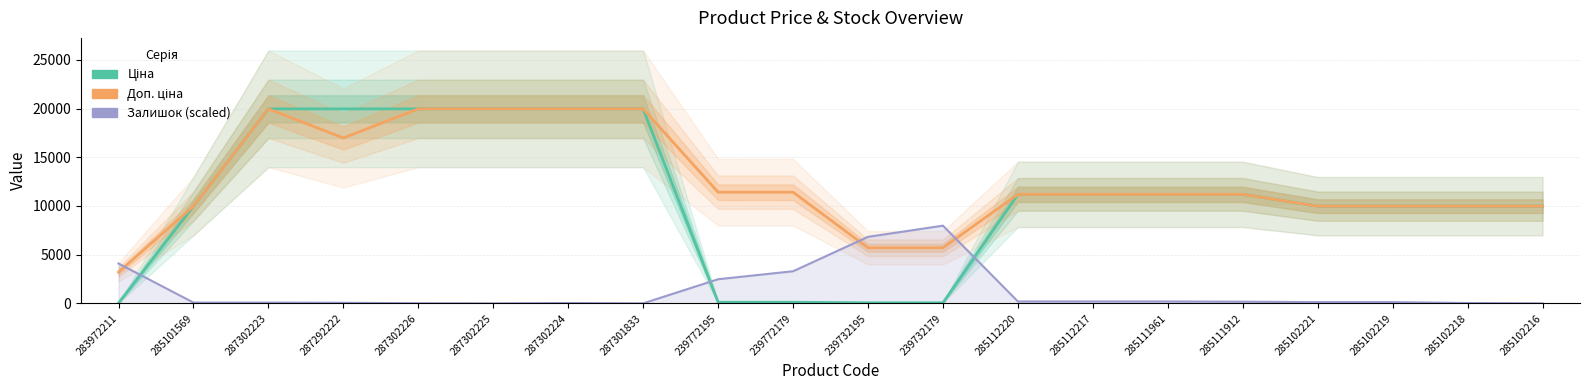

The value of Залишок (scaled) at 239772179 is 1870.2. True or false?

False